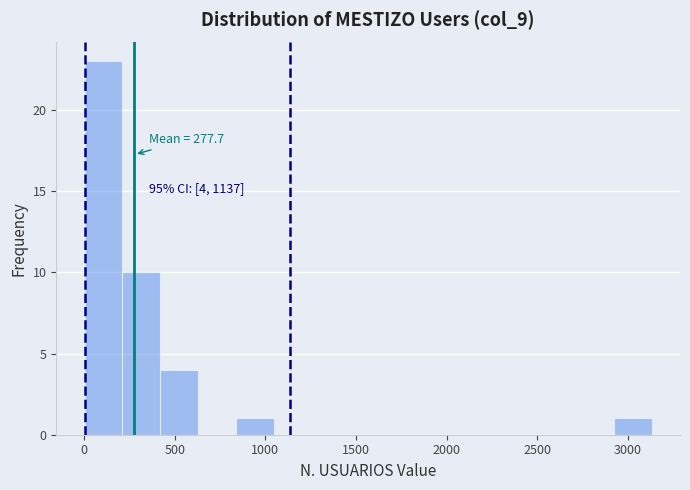

Which range on the x-axis has the tallest bar?

0 to 200